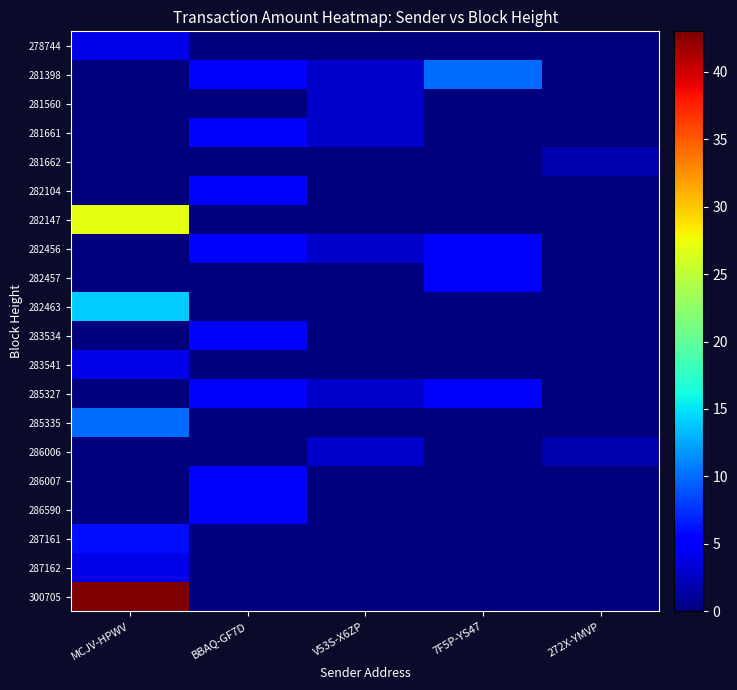

At which category does the chart reach its peak across all series?

MCJV-HPWV